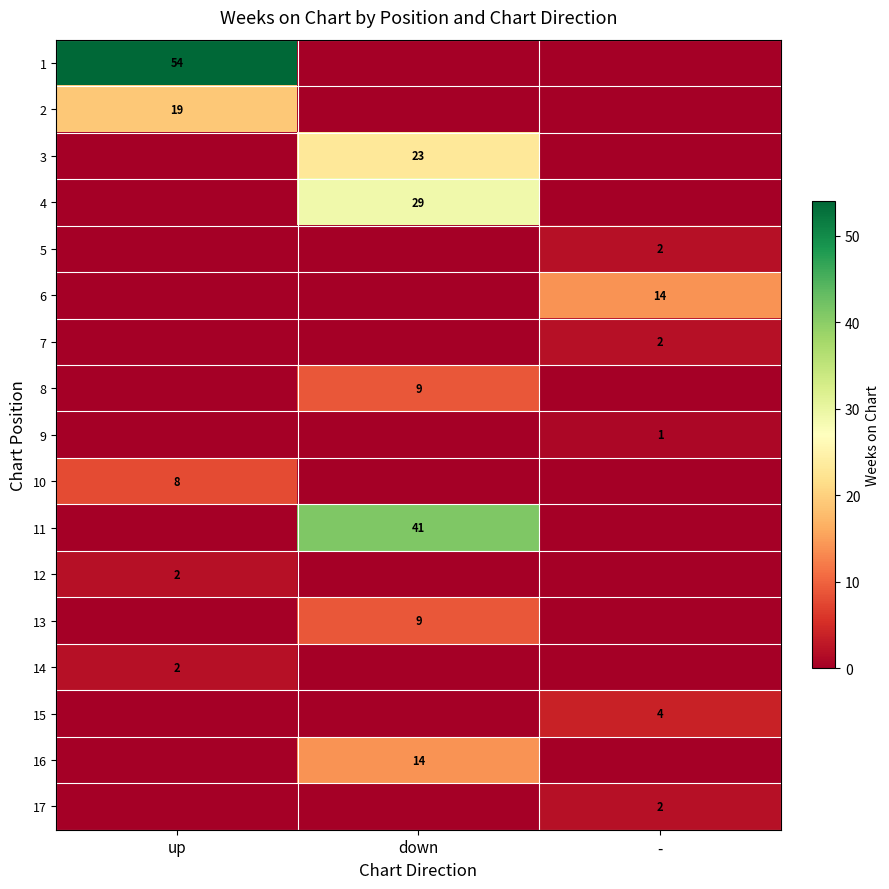

What is the difference between the highest and lowest values at down?

41